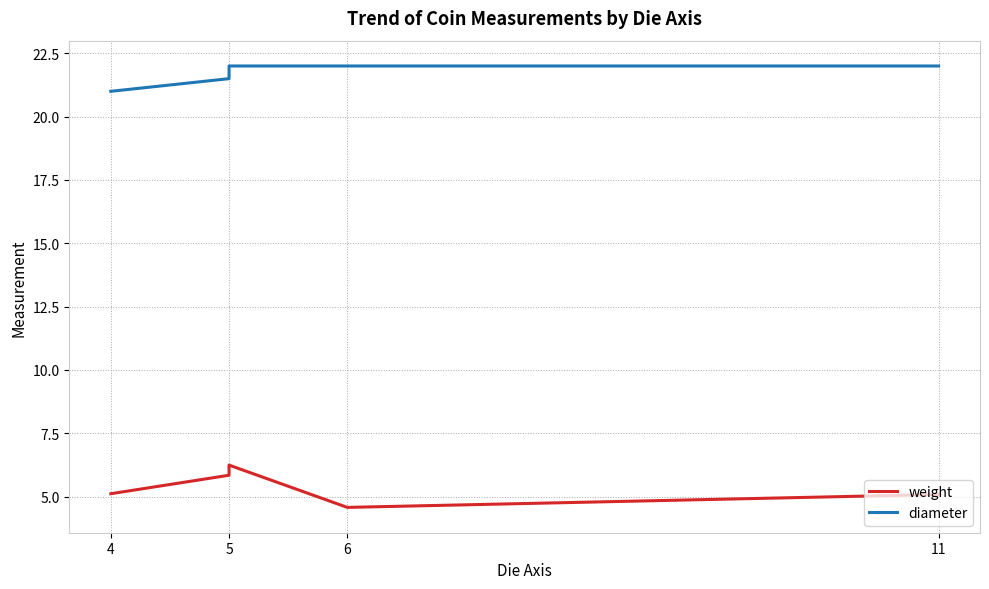

What are all the series names shown in the legend?

weight, diameter